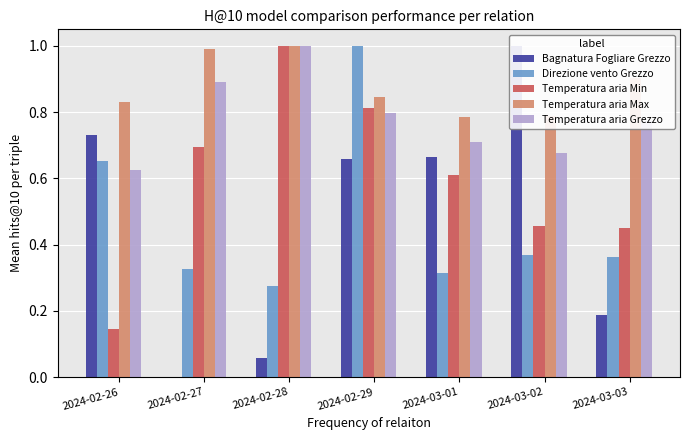

The Temperatura aria Min series shows 0.1 at 2024-02-26. True or false?

False